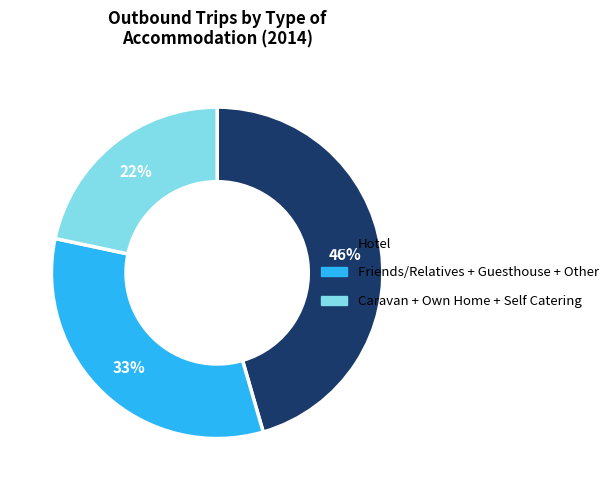

What percentage is the Hotel slice, to the nearest percent?

46%